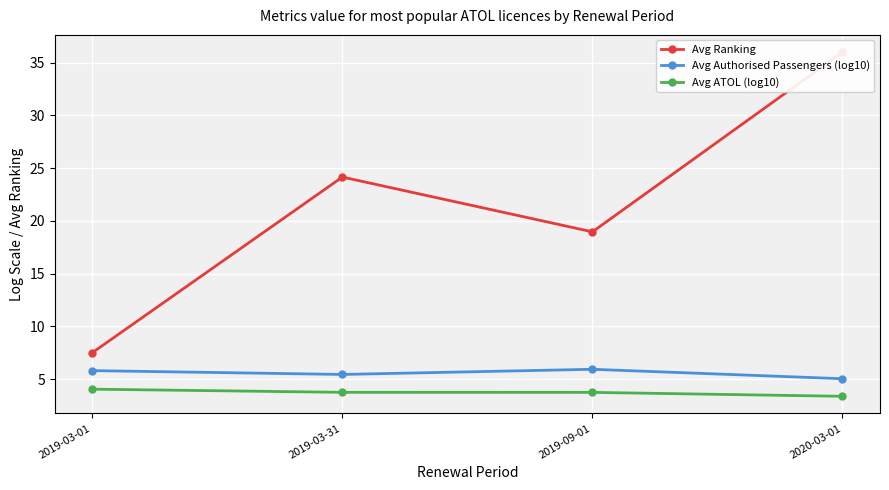

What is the maximum value for Avg Authorised Passengers (log10)?

5.9